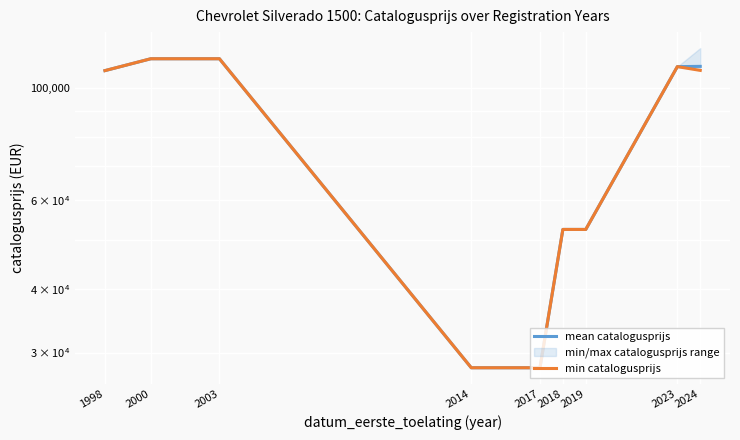

Rank the categories by min catalogusprijs value from highest to lowest.

2000, 2003, 2023, 2024, 1998, 2018, 2019, 2014, 2017